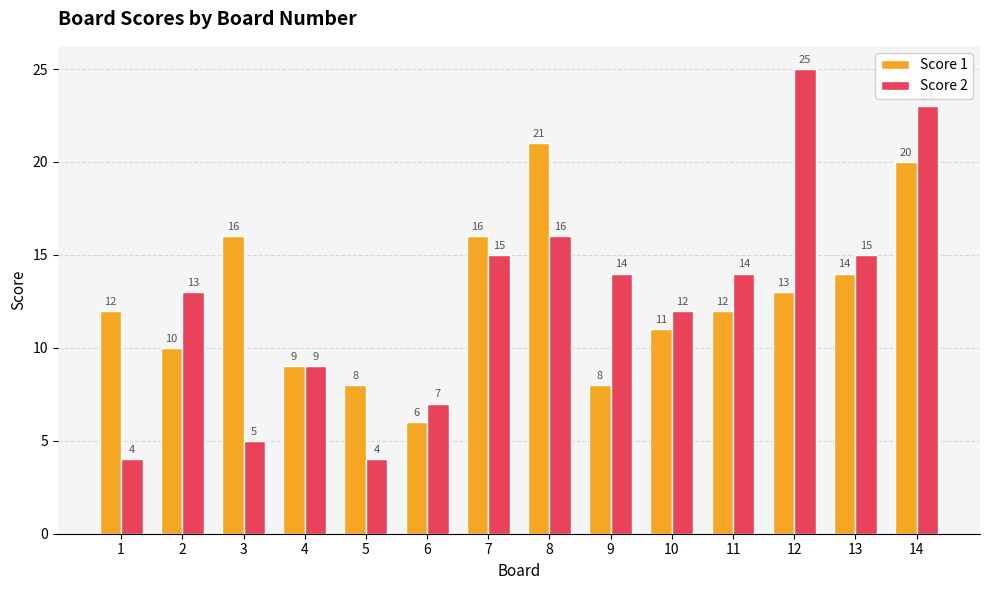

What are all the series names shown in the legend?

Score 1, Score 2